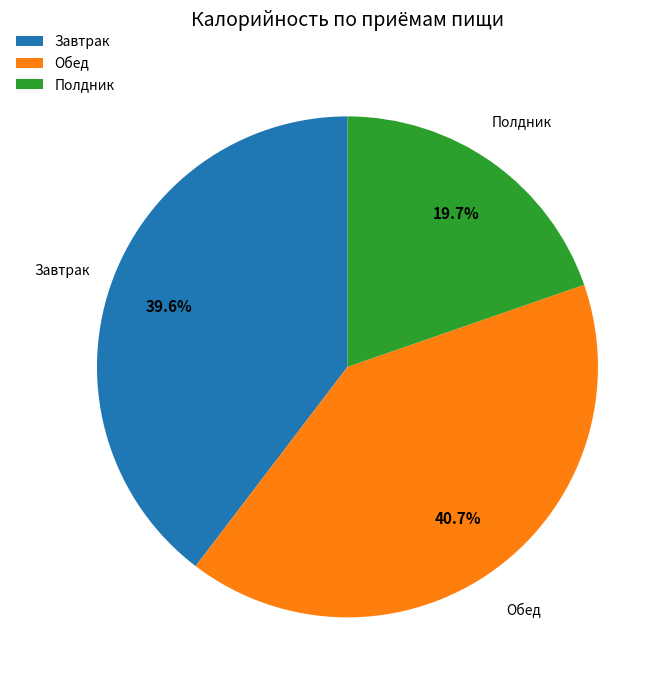

How many slices are in this pie chart?

3